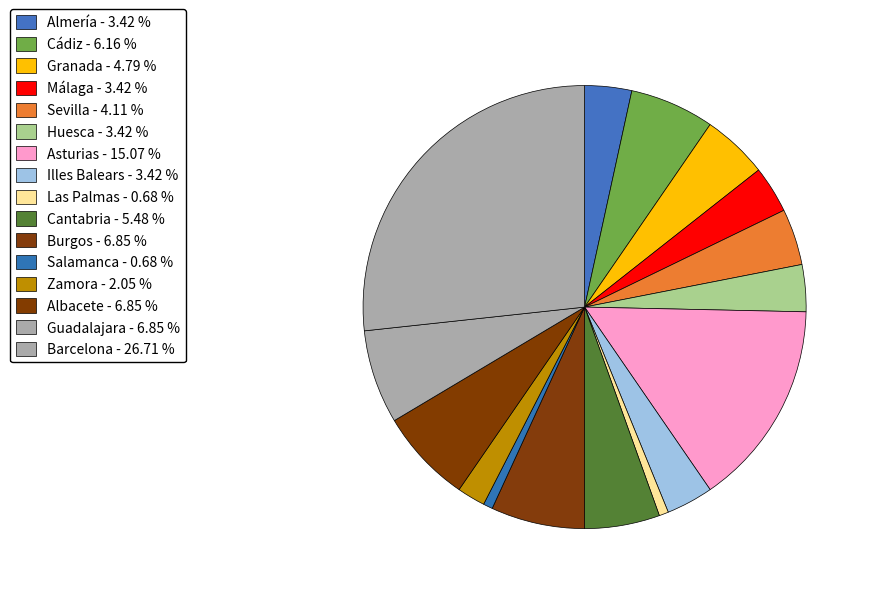

How many segments does this pie chart have?

16